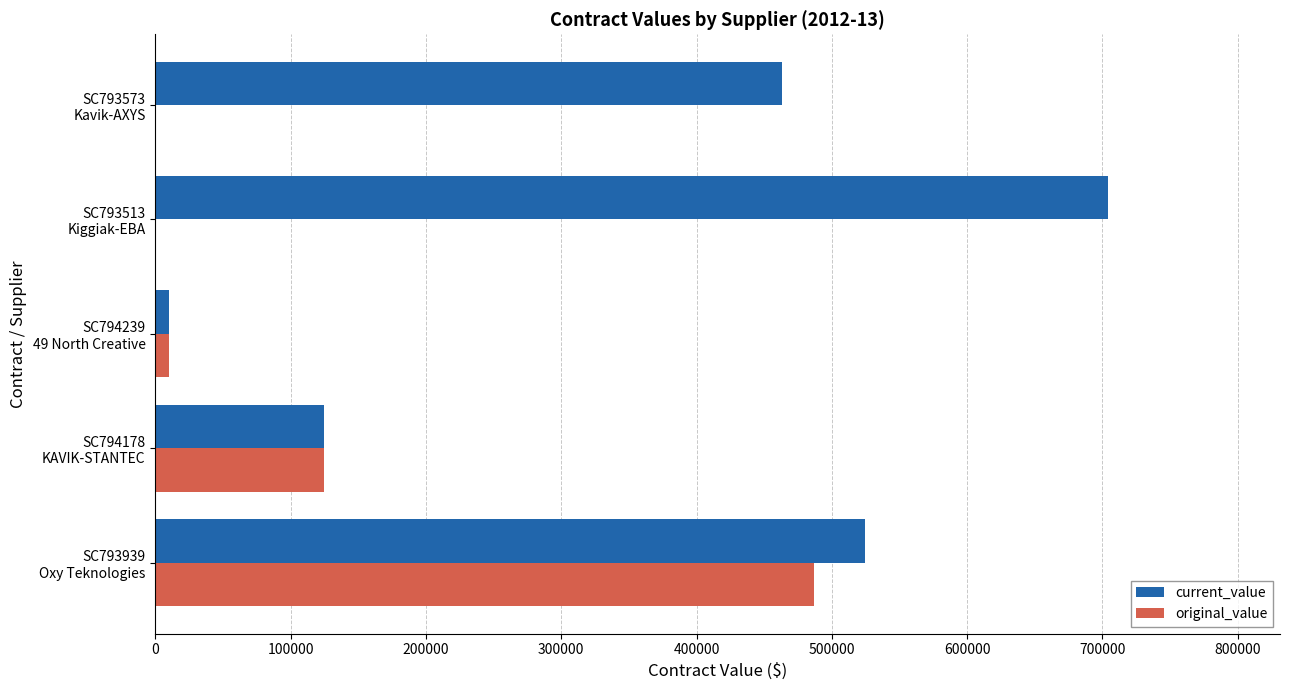

What is the highest value of the original_value series?

486774.0